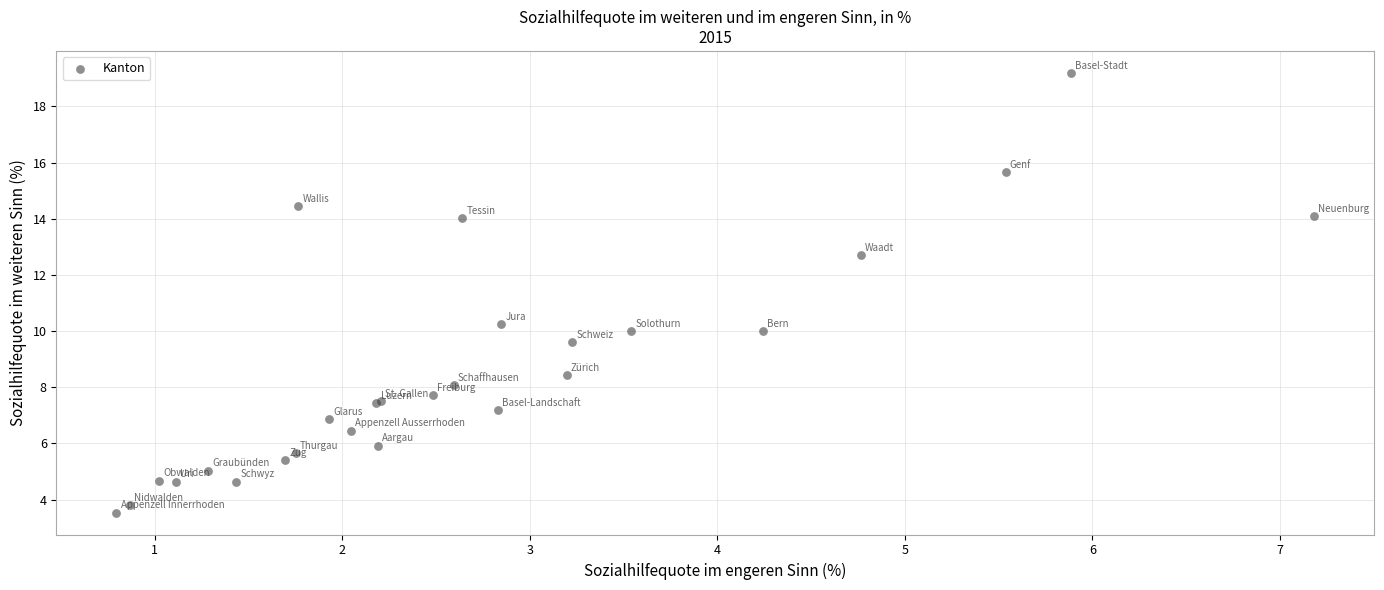

What Y value in the scatter plot is closest to 11?

10.3